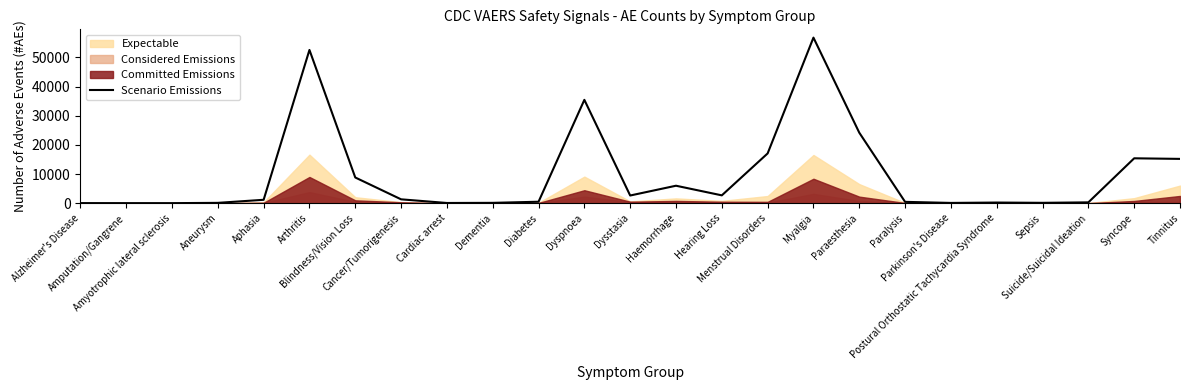

Approximately how many times larger is the value at Syncope compared to Dyspnoea?

0.4